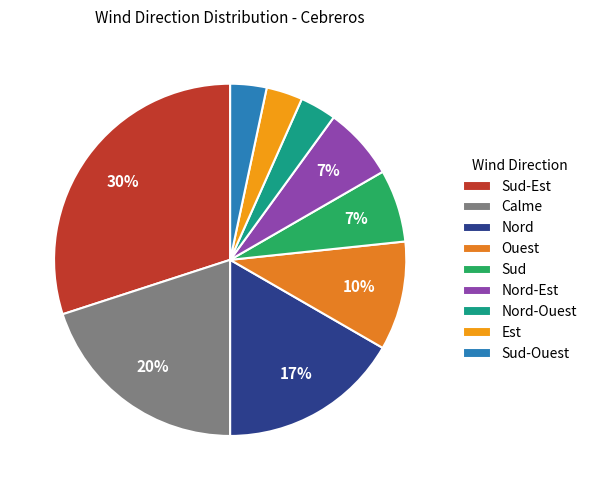

How many segments does this pie chart have?

9